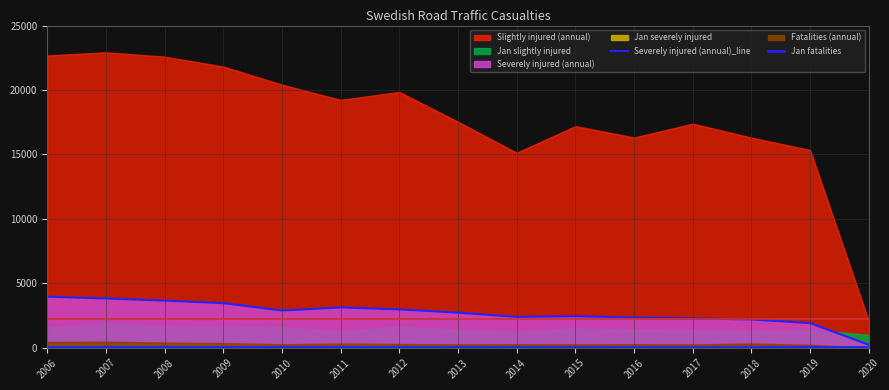

Where is Jan fatalities nearest to the value 22?

2006